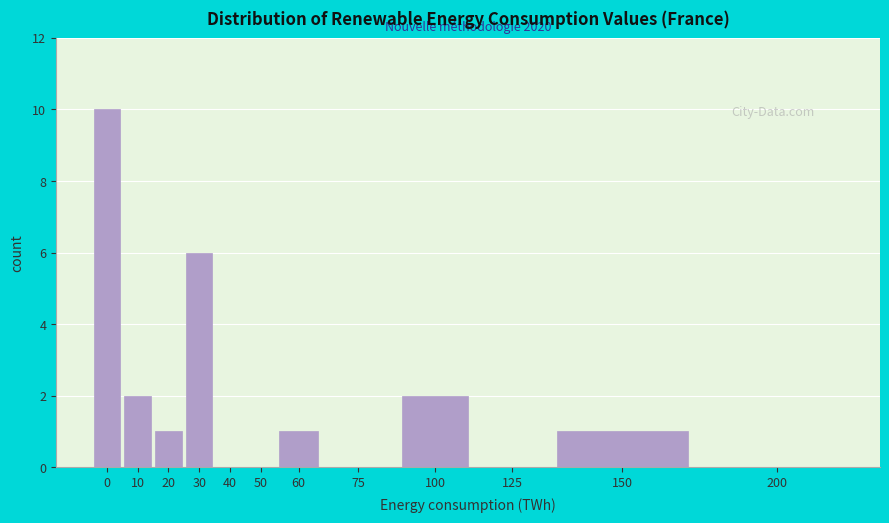

Reading right to left, transcribe all the data shown in this chart.

200=0	150=1	125=0	100=2	75=0	60=1	50=0	40=0	30=6	20=1	10=2	0=10